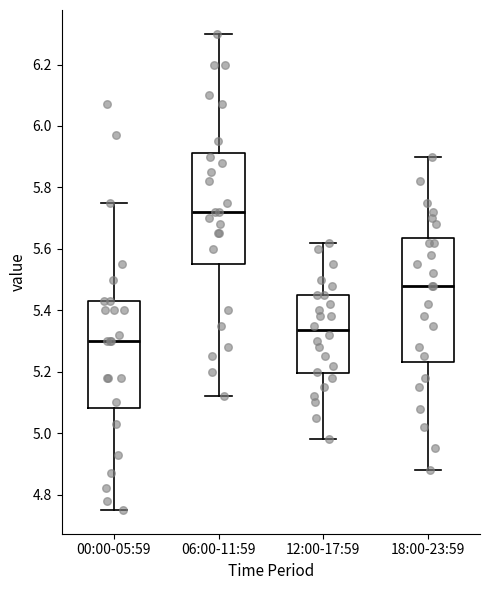

Reading left to right, read every box against the y-axis: the position of its median line, the range the box covers, and the ends of its whiskers. The values are not printed on the chart, so give them approximately, as read against the axis.

00:00-05:59: median 5.30, box 5.08 to 5.44, whiskers 4.76 to 5.76
06:00-11:59: median 5.72, box 5.56 to 5.92, whiskers 5.12 to 6.30
12:00-17:59: median 5.34, box 5.20 to 5.46, whiskers 4.98 to 5.62
18:00-23:59: median 5.48, box 5.24 to 5.64, whiskers 4.88 to 5.90